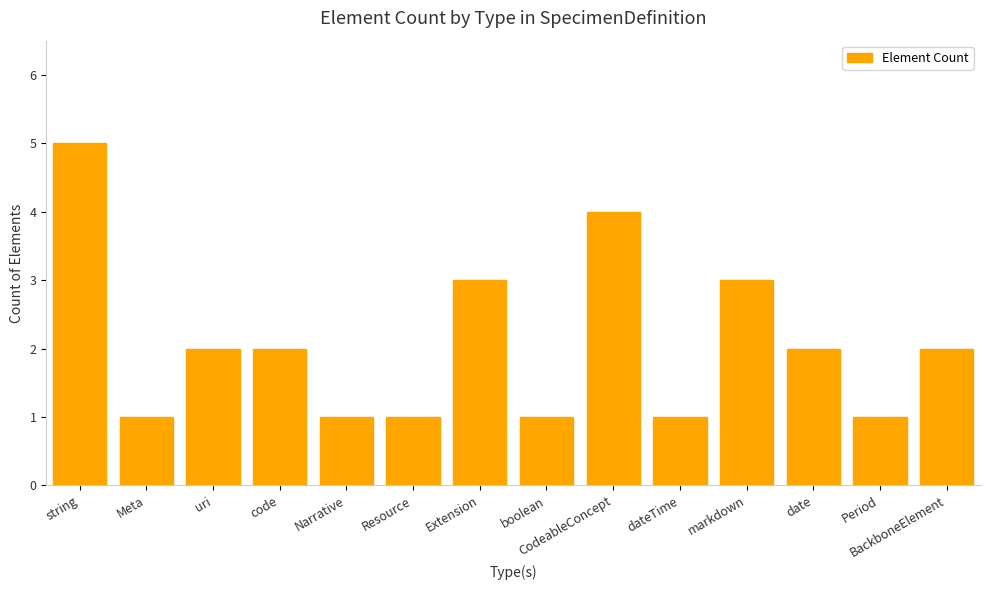

What is the average value?

2